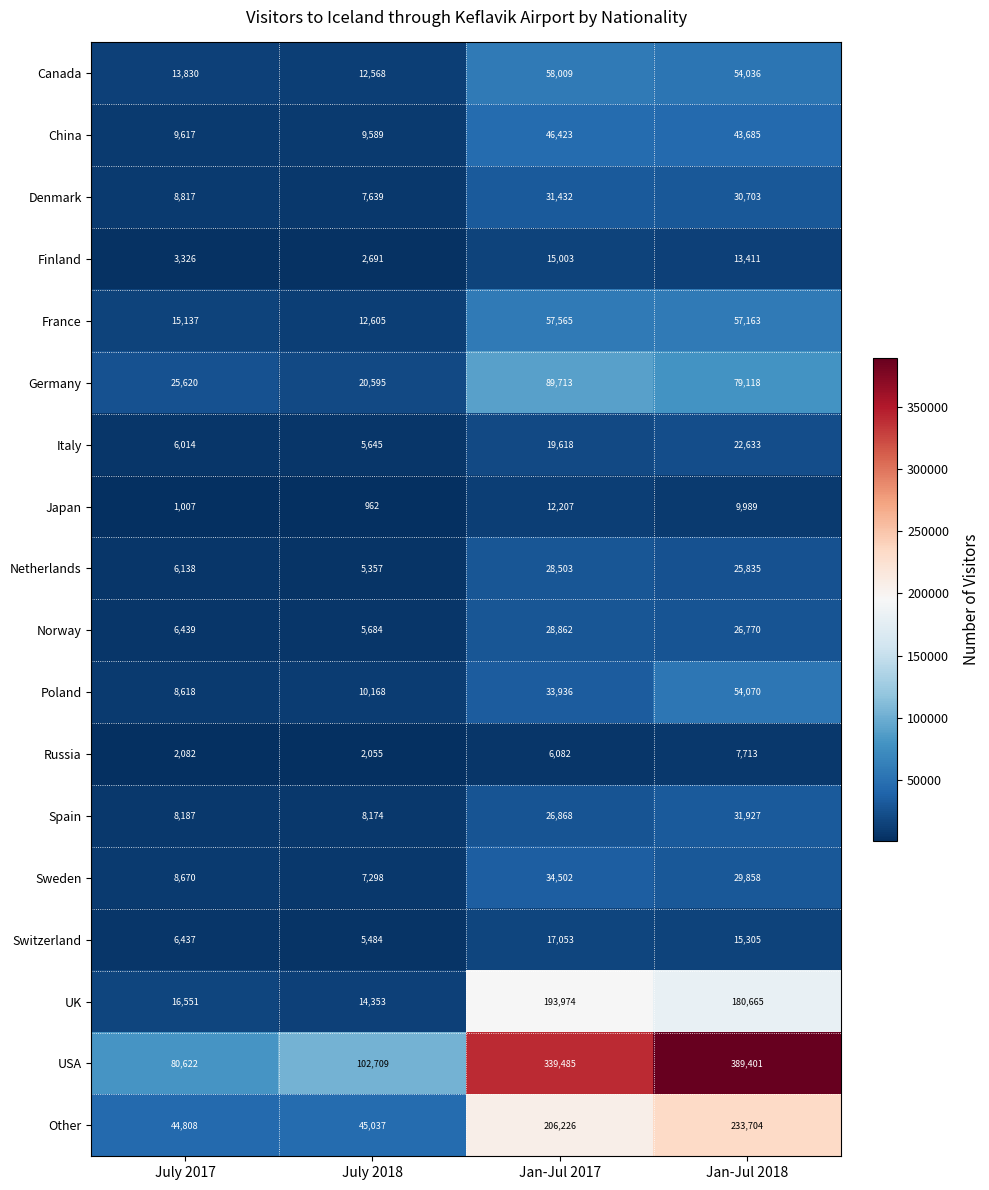

What is the total value across all series at July 2017?

271920